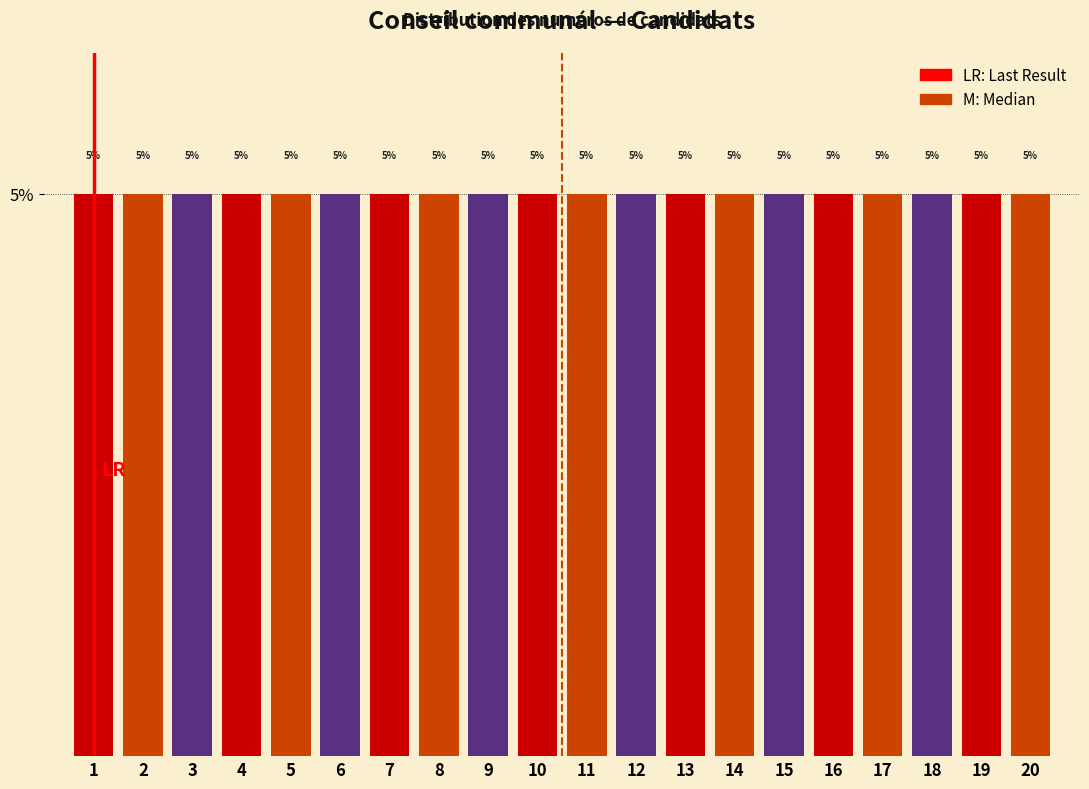

Reading left to right, transcribe this chart: for each bar, give the range it covers on the x-axis and its height.

0.5 to 1.5: 5
1.5 to 2.5: 5
2.5 to 3.5: 5
3.5 to 4.5: 5
4.5 to 5.5: 5
5.5 to 6.5: 5
6.5 to 7.5: 5
7.5 to 8.5: 5
8.5 to 9.5: 5
9.5 to 10.5: 5
10.5 to 11.5: 5
11.5 to 12.5: 5
12.5 to 13.5: 5
13.5 to 14.5: 5
14.5 to 15.5: 5
15.5 to 16.5: 5
16.5 to 17.5: 5
17.5 to 18.5: 5
18.5 to 19.5: 5
19.5 to 20.5: 5